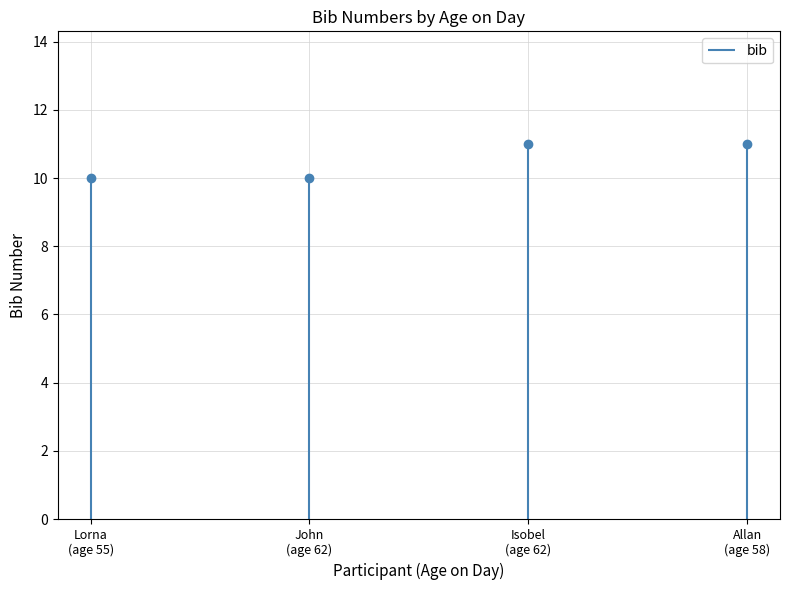

Is it true that the value at Isobel (age 62) is 14?

False